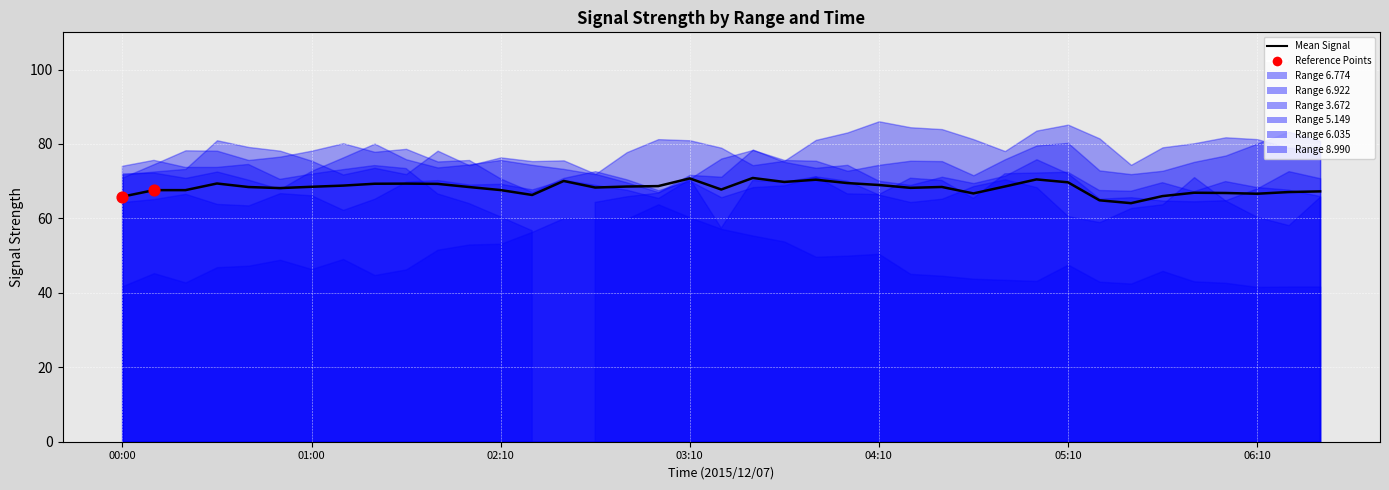

What is the ratio of the value at 25 to the value at 31?

1.1